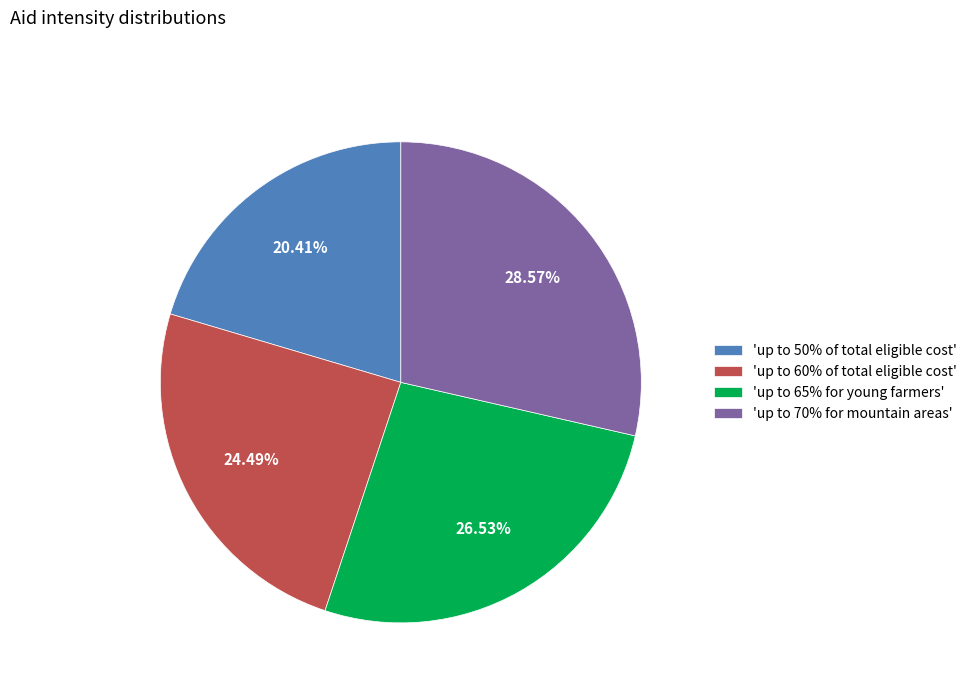

To the nearest percent, what is the average slice percentage?

25%